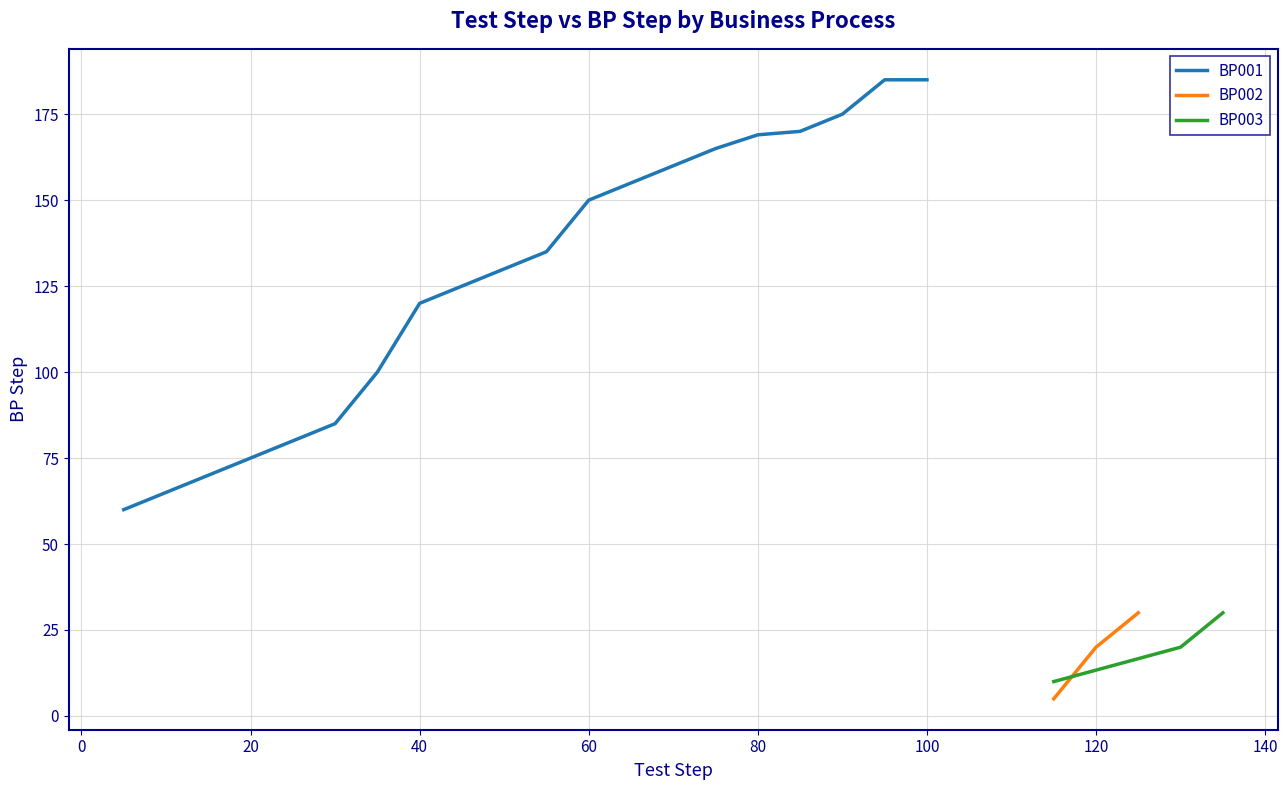

Is this an area chart (filled region under the line)?

No